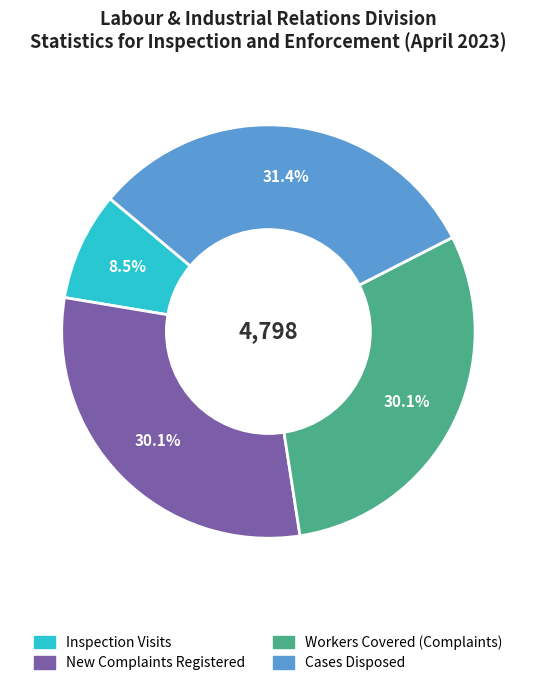

Do Cases Disposed and New Complaints Registered together represent more than half of the pie?

Yes